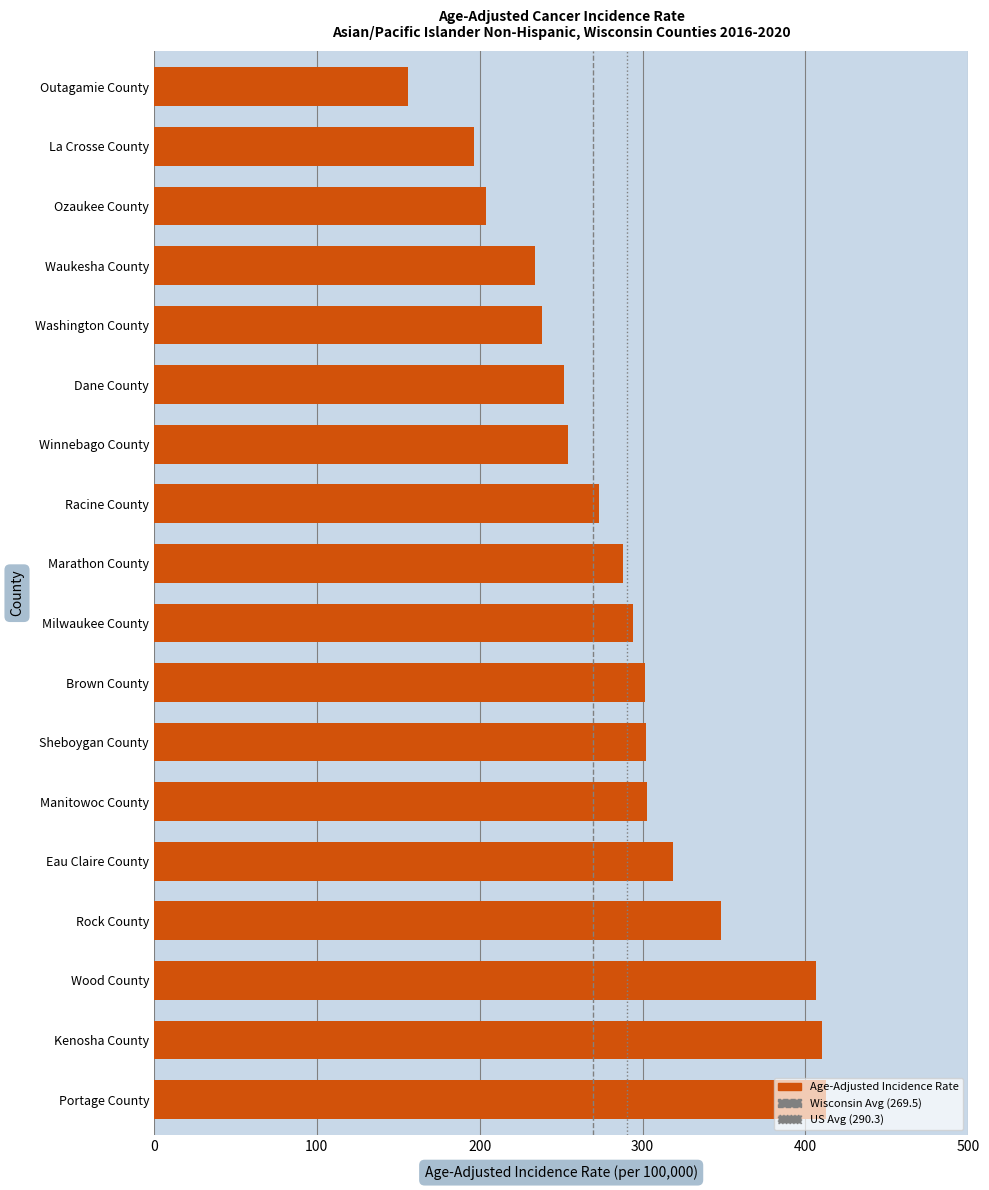

What is the approximate value at Sheboygan County?

302.1